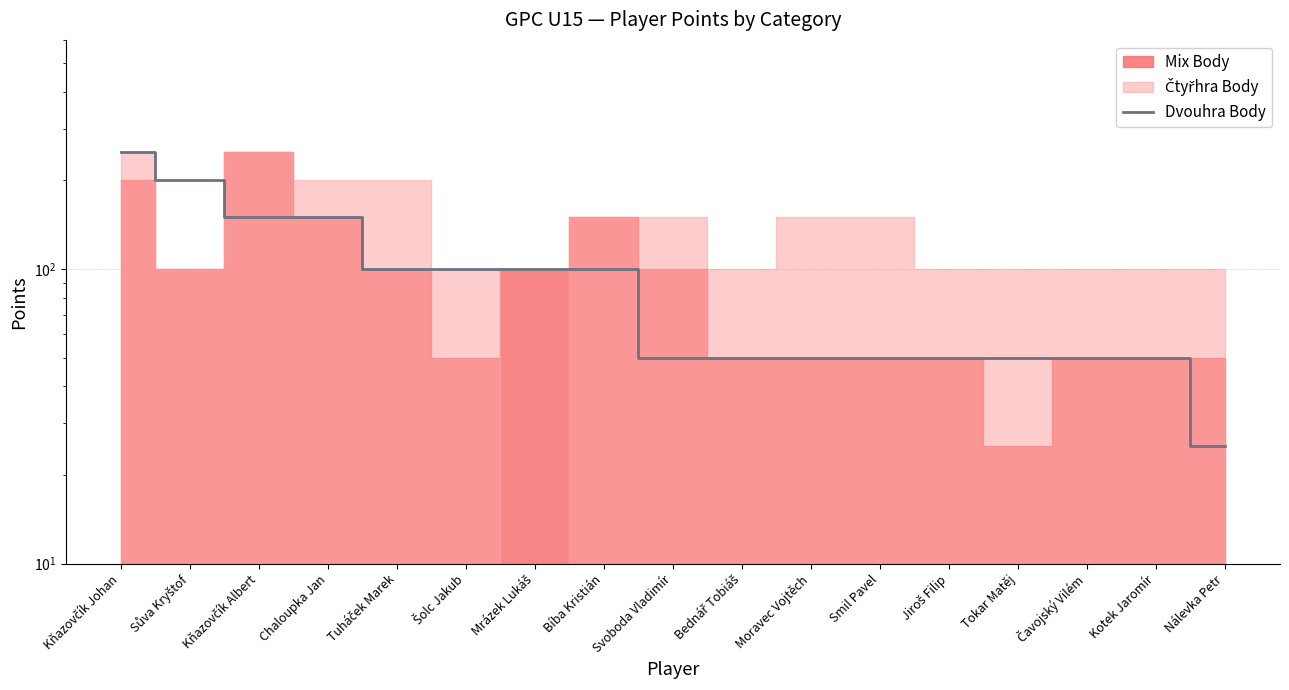

How many lines are shown in the chart?

1